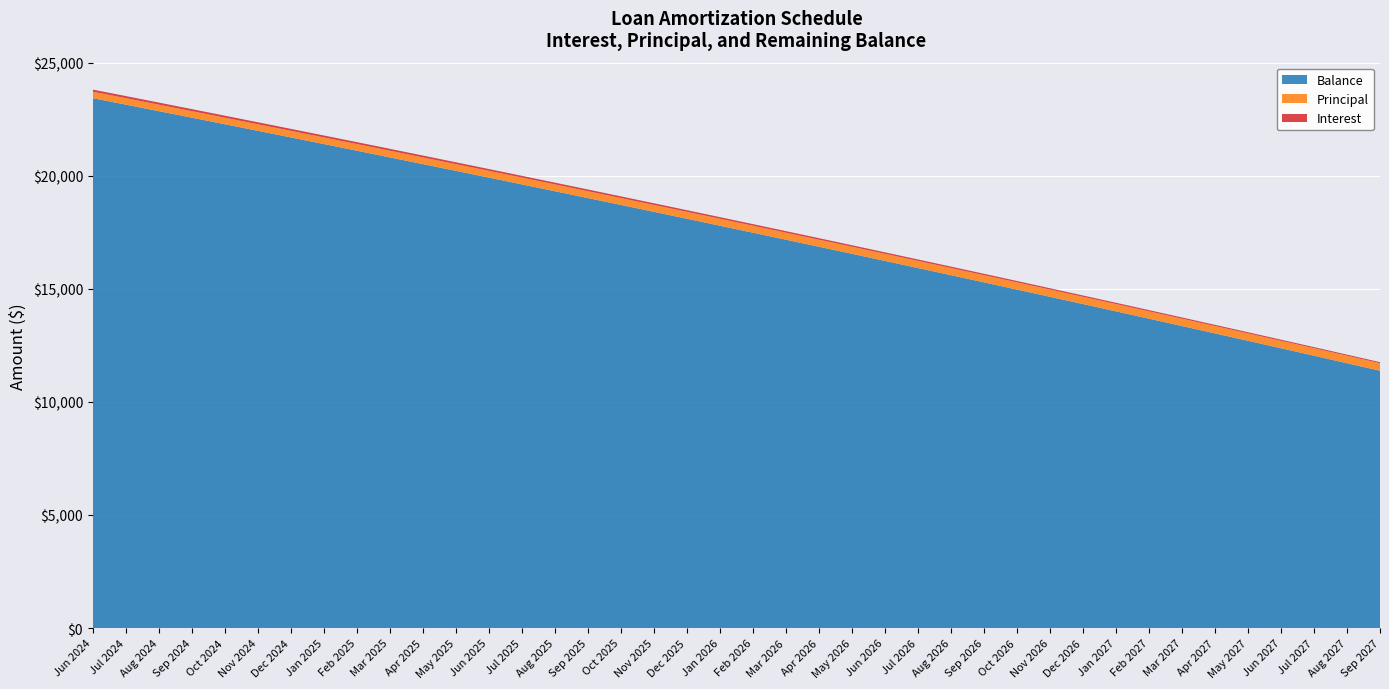

Reading left to right, what are all the values shown in this chart?

Interest: 93.9	92.8	91.7	90.5	89.4	88.2	87.1	85.9	84.8	83.6	82.4	81.2	80.1	78.9	77.7	76.5	75.3	74.1	72.9	71.7	70.5	69.2	68.0	66.8	65.5	64.3	63.0	61.8	60.5	59.3	58.0	56.7	55.5	54.2	52.9	51.6	50.3	49.0	47.7	46.4
Principal: 285.0	287.0	288.0	289.0	290.0	291.0	292.0	293.0	295.0	296.0	297.0	298.0	299.0	300.0	302.0	303.0	304.0	305.0	306.0	308.0	309.0	310.0	311.0	313.0	314.0	315.0	316.0	318.0	319.0	320.0	321.0	323.0	324.0	325.0	326.0	328.0	329.0	330.0	332.0	333.0
Balance: 23441.0	23154.0	22866.0	22577.0	22287.0	21996.0	21704.0	21411.0	21116.0	20820.0	20523.0	20225.0	19926.0	19626.0	19324.0	19021.0	18717.0	18412.0	18106.0	17798.0	17489.0	17179.0	16868.0	16555.0	16241.0	15926.0	15610.0	15292.0	14973.0	14653.0	14332.0	14009.0	13685.0	13360.0	13034.0	12706.0	12377.0	12047.0	11715.0	11382.0